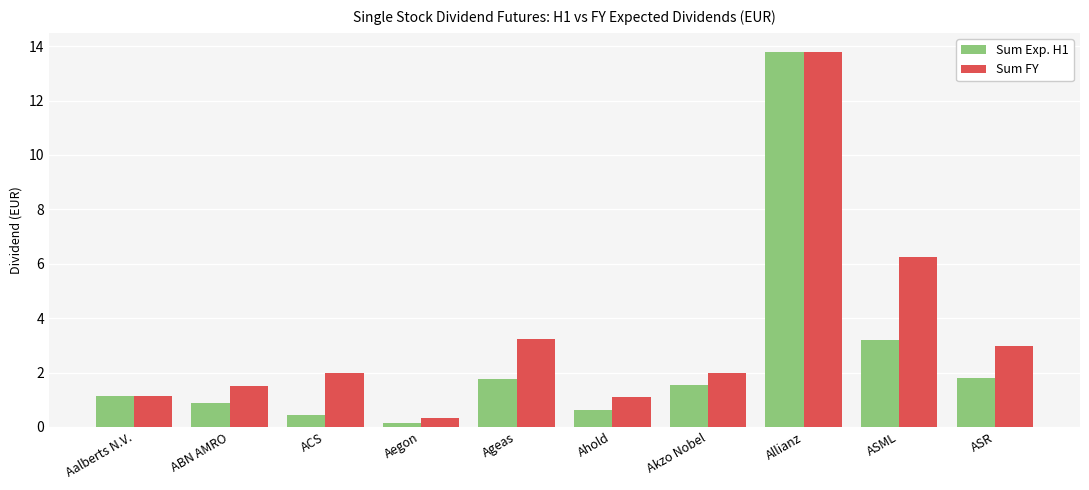

Which series has the largest range (max minus min)?

Sum Exp. H1